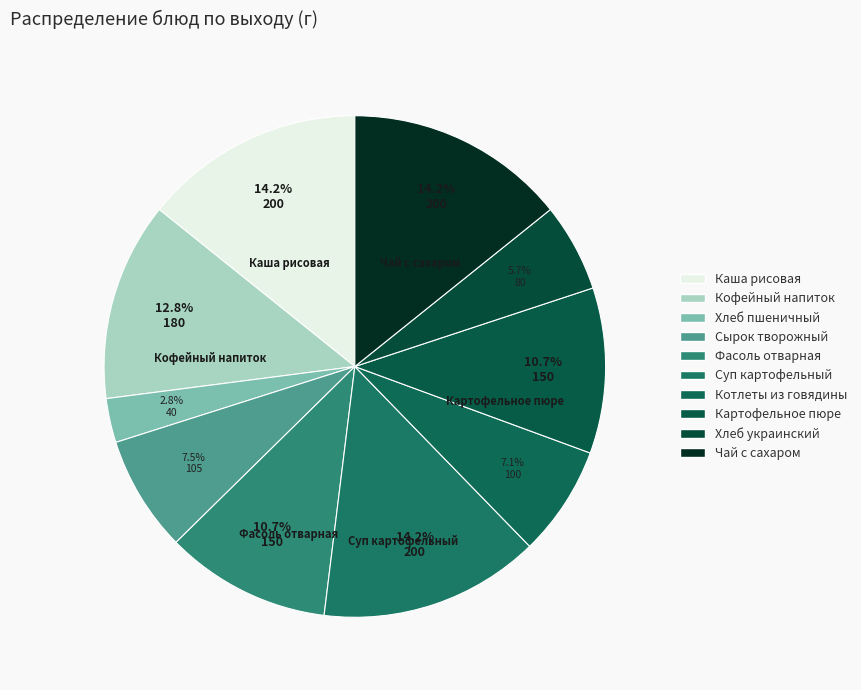

What is the ratio of the value at Хлеб пшеничный to the value at Фасоль отварная?

0.3